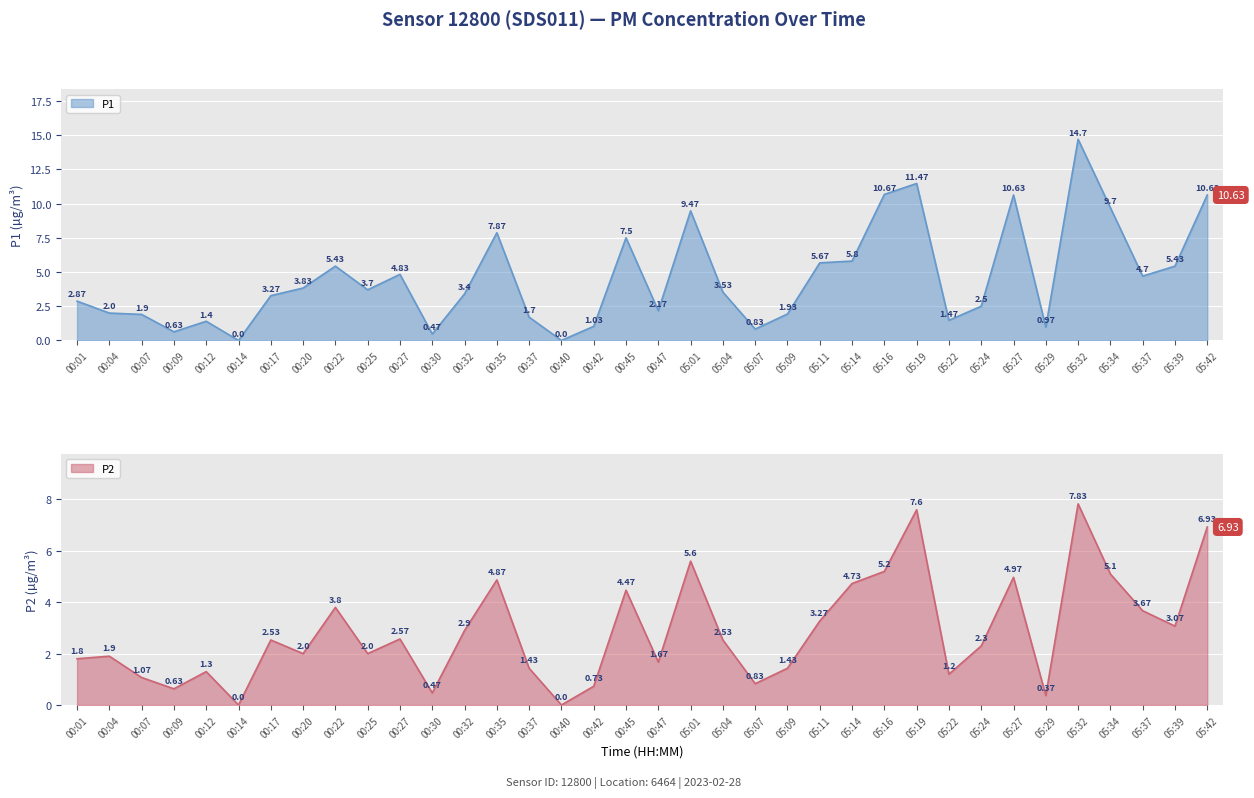

True or false: P2 and P1 intersect in this chart.

False